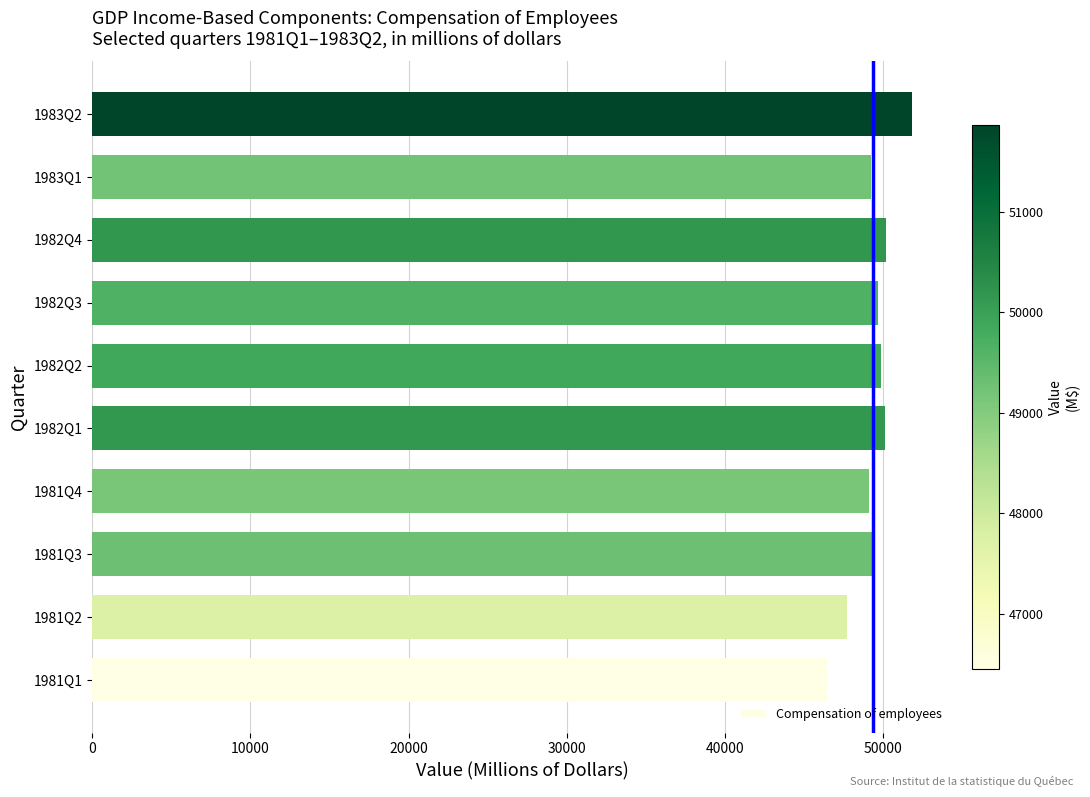

The value at 1982Q4 is 29887. True or false?

False